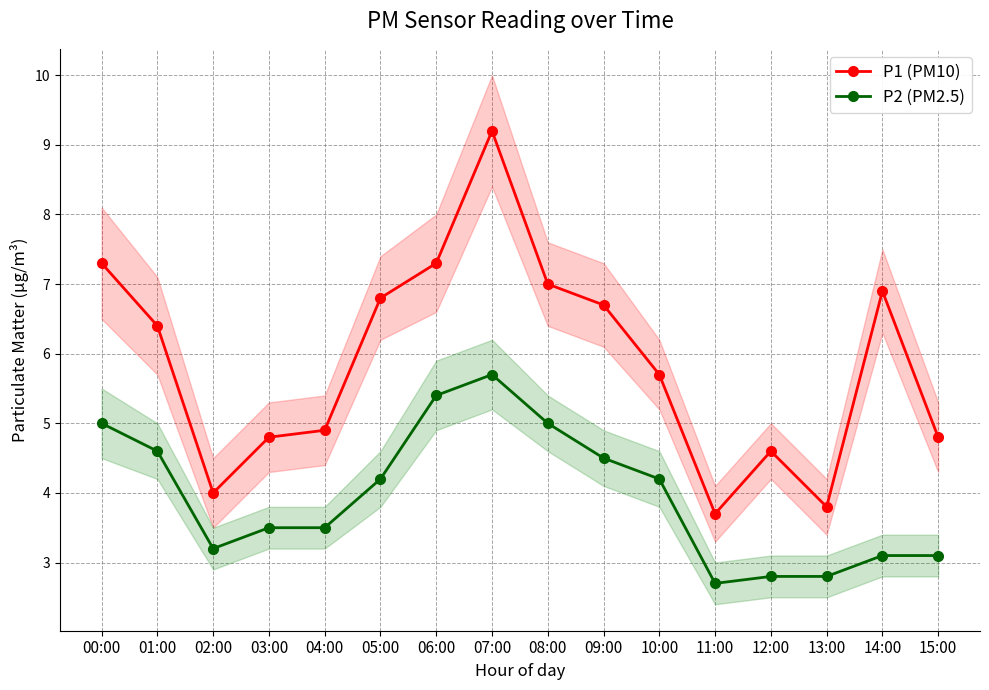

List the series in order of their peak value, lowest first.

P2 (PM2.5), P1 (PM10)